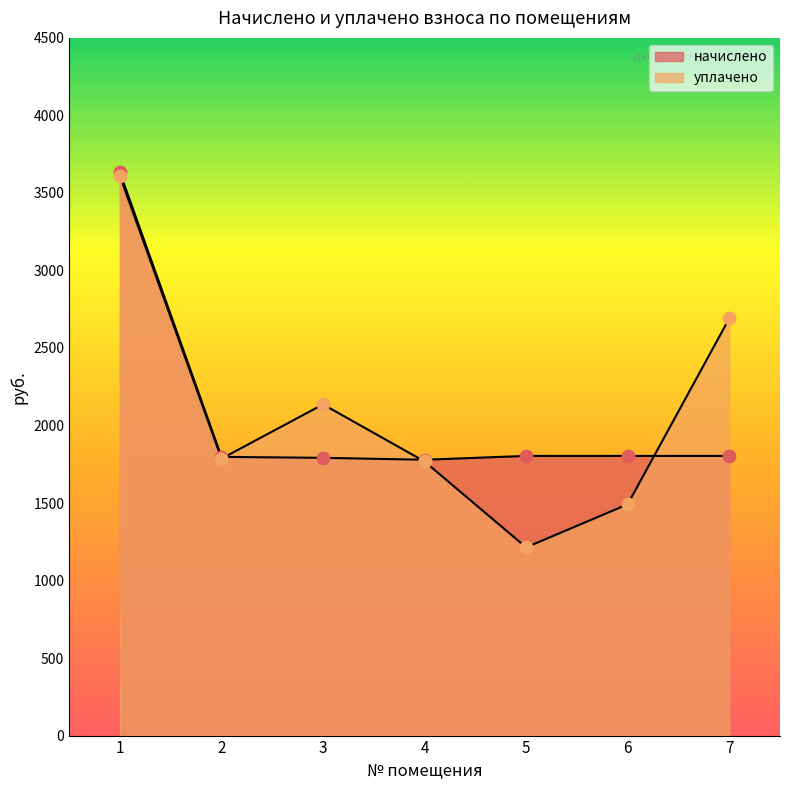

What is the total value across all series at 4?

3546.8